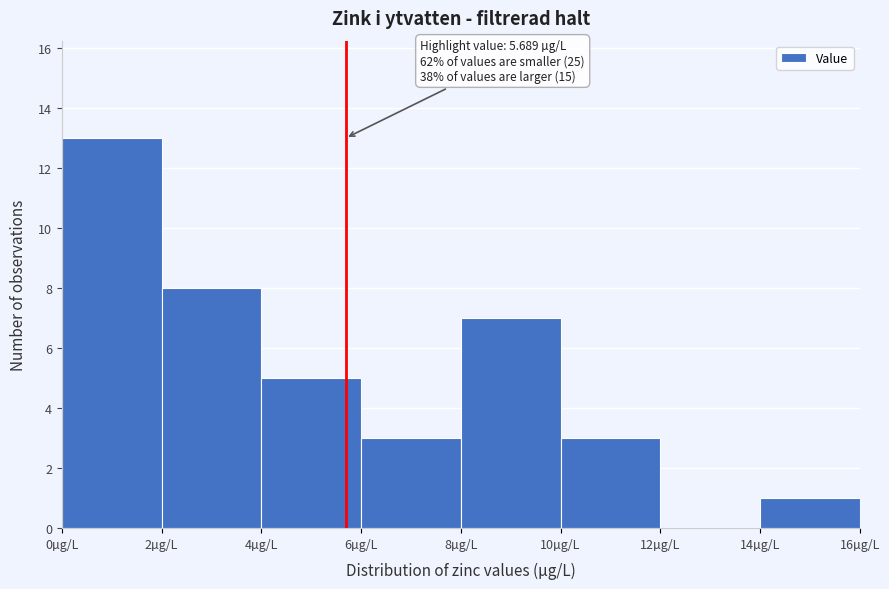

Over which range of the x-axis is the bar tallest?

0 to 2